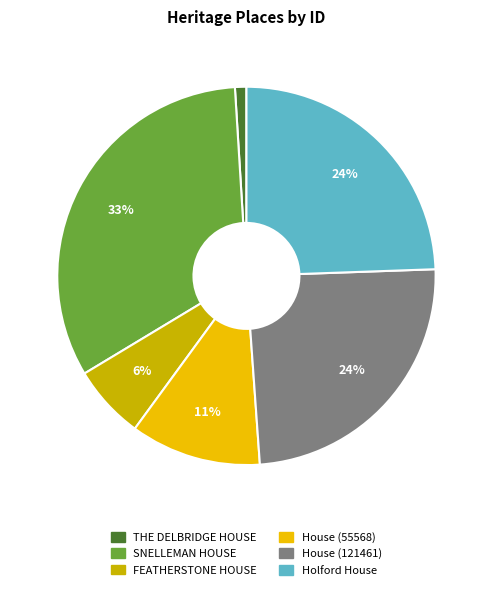

Which category has the smallest portion of the pie?

THE DELBRIDGE HOUSE